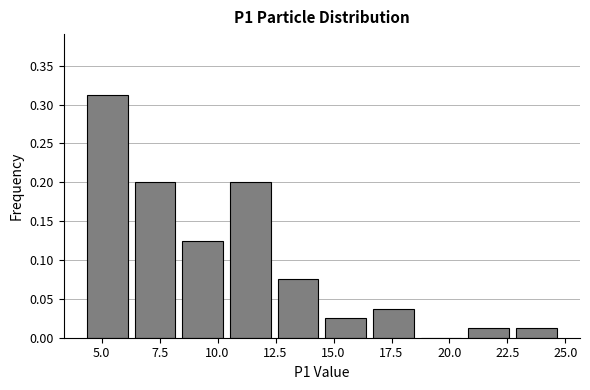

Reading left to right, list every bar in this chart as the range it spans on the x-axis followed by its height. Neither the bar edges nor the heights are printed on the chart, so give them approximately, as read against the axes.

4.0 to 6.5: 0.315
6.5 to 8.5: 0.200
8.5 to 10.5: 0.125
10.5 to 12.5: 0.200
12.5 to 14.5: 0.075
14.5 to 16.5: 0.025
16.5 to 18.5: 0.040
18.5 to 20.5: 0
20.5 to 22.5: 0.015
22.5 to 25.0: 0.015